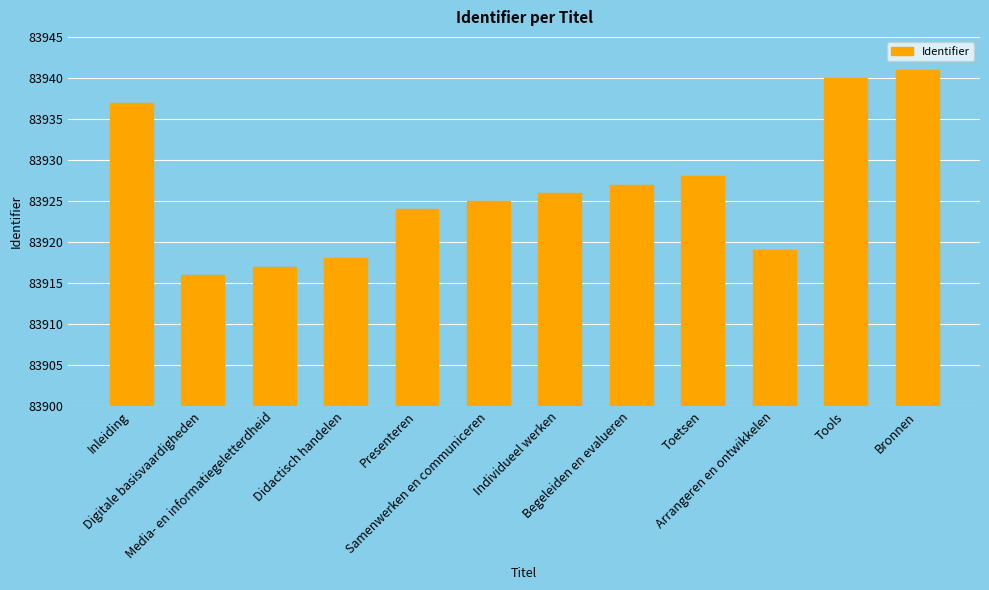

True or false: the data shows 83928 at Toetsen.

True